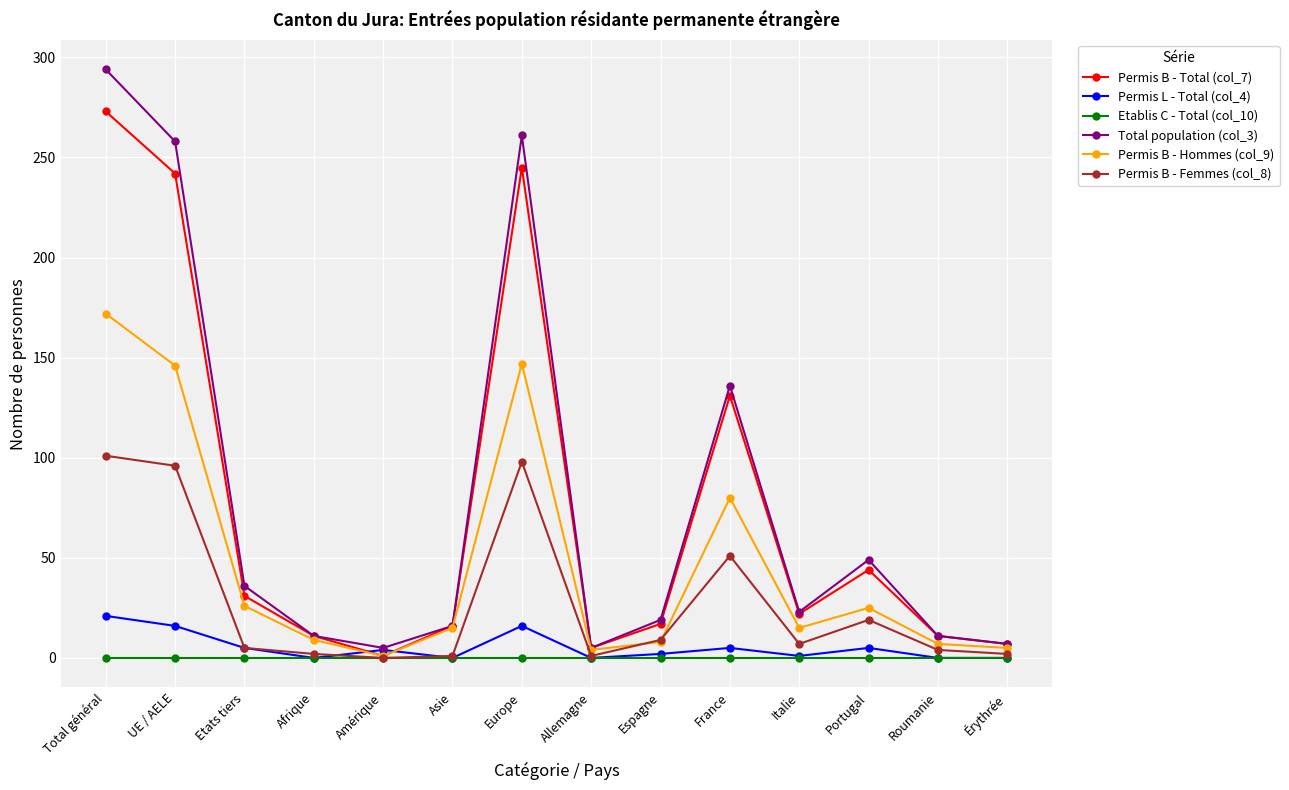

What are all the series names shown in the legend?

Permis B - Total (col_7), Permis L - Total (col_4), Etablis C - Total (col_10), Total population (col_3), Permis B - Hommes (col_9), Permis B - Femmes (col_8)